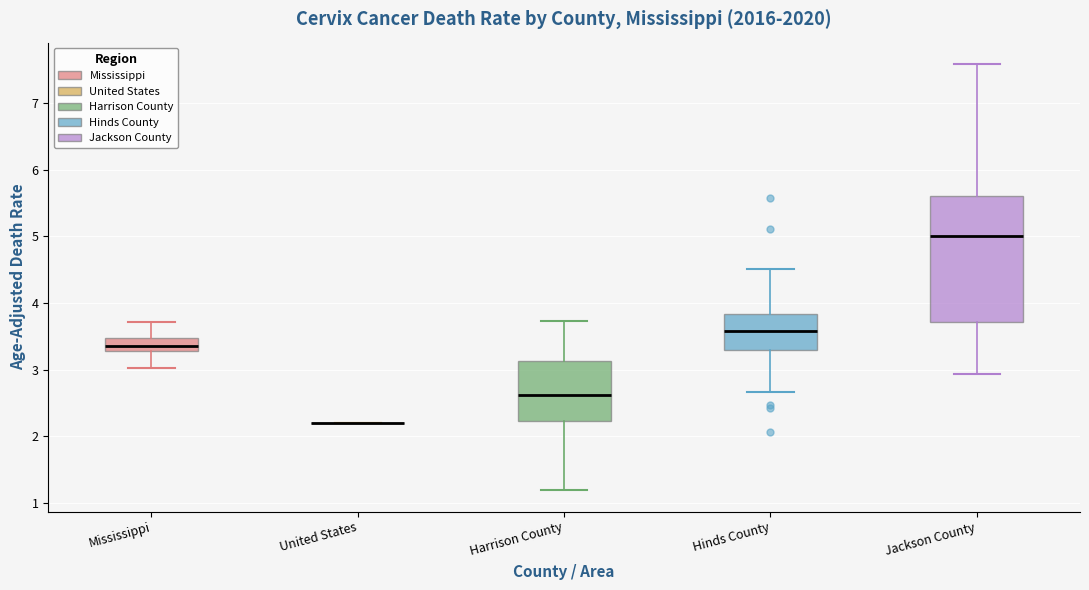

Reading left to right, transcribe this box plot: for each box, give where its median line is, the range the box spans, and where its two whiskers end, as read against the y-axis. The values are not printed on the chart, so give them approximately, as read against the axis.

Mississippi: median 3.4, box 3.3 to 3.5, whiskers 3.0 to 3.7
United States: box collapsed to a line at 2.2, whiskers 2.2 to 2.2
Harrison County: median 2.6, box 2.2 to 3.1, whiskers 1.2 to 3.7
Hinds County: median 3.6, box 3.3 to 3.8, whiskers 2.7 to 4.5
Jackson County: median 5.0, box 3.7 to 5.6, whiskers 2.9 to 7.6